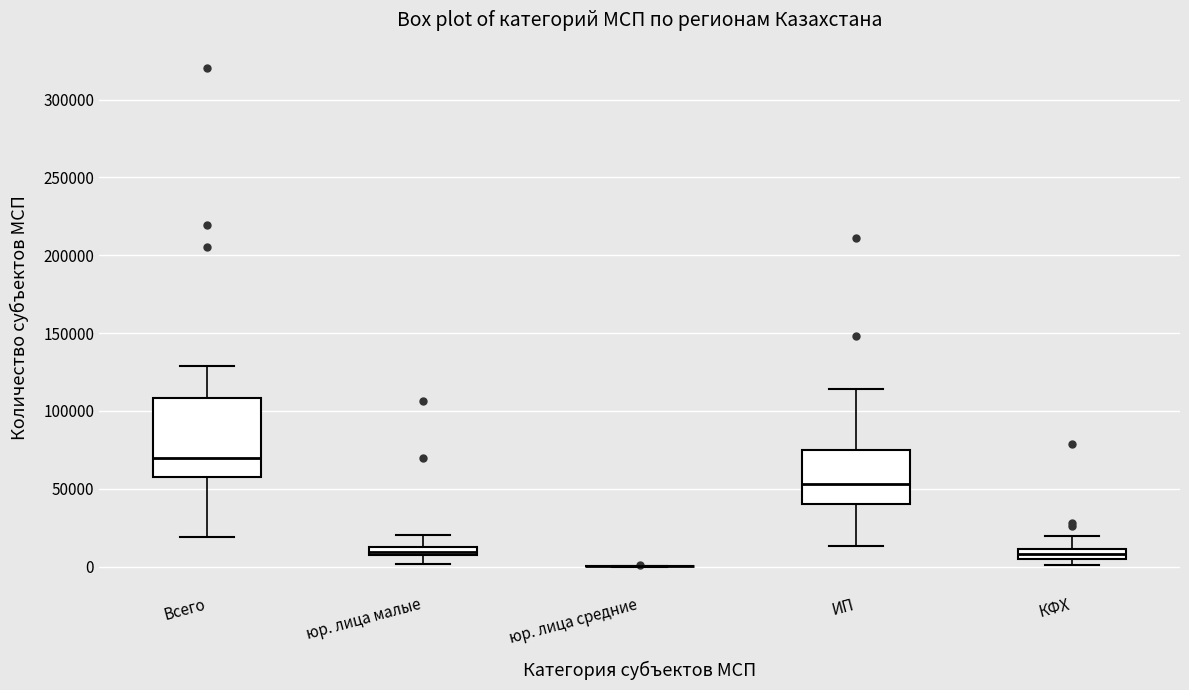

Comparing the boxes themselves (not the whiskers), which one is the tallest?

Всего